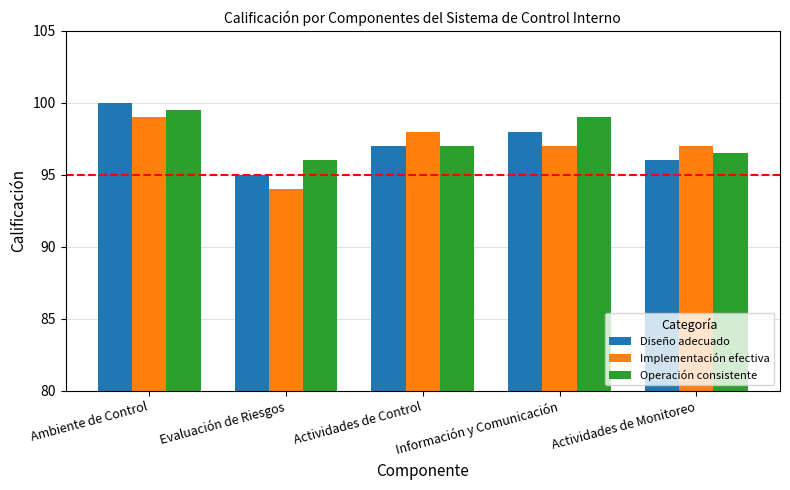

What is the minimum value shown in the chart?

94.0